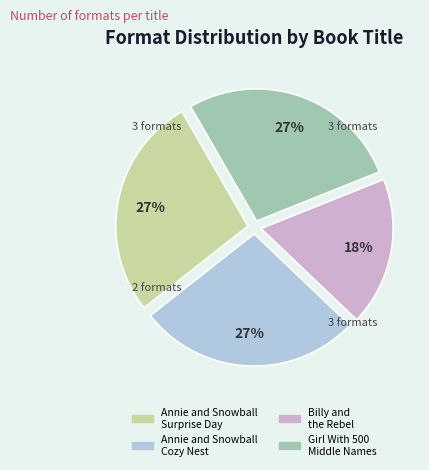

Is there a majority slice in this chart?

No